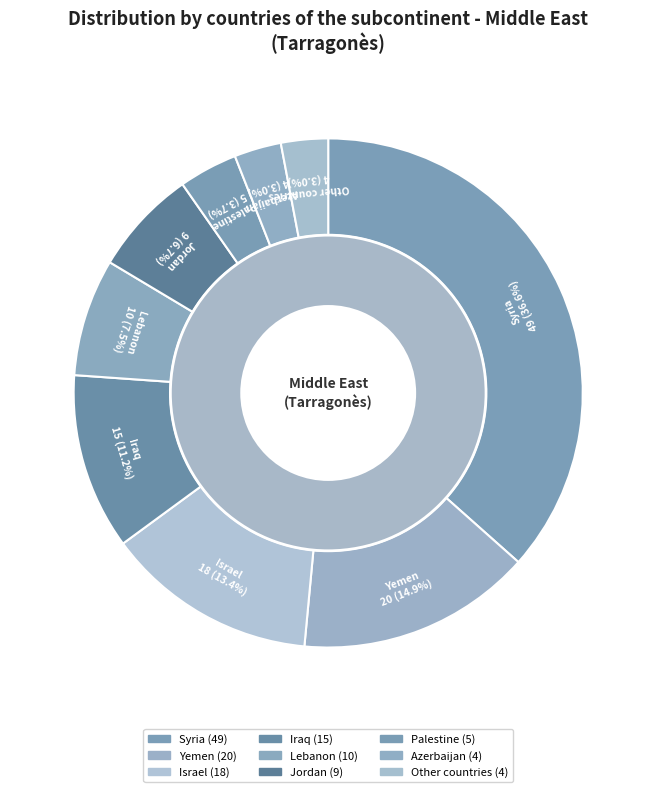

How many slices are in this pie chart?

9